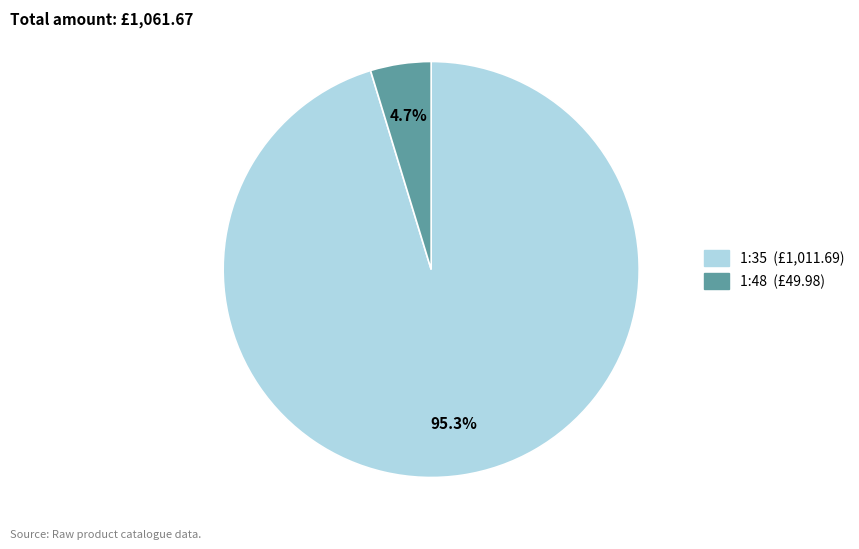

Count the number of slices in the pie.

2